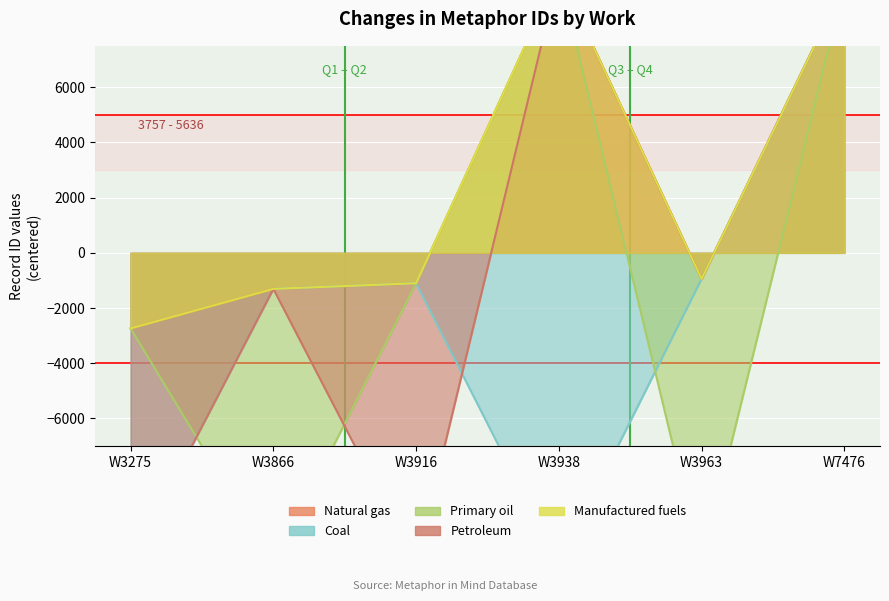

What is the value of the Natural gas point at the 2nd from the left?

-1304.3